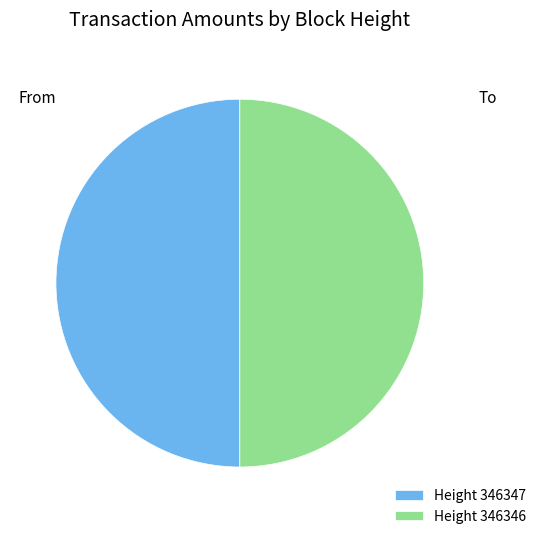

Is it true that Height 346347 is 44% of the pie?

False